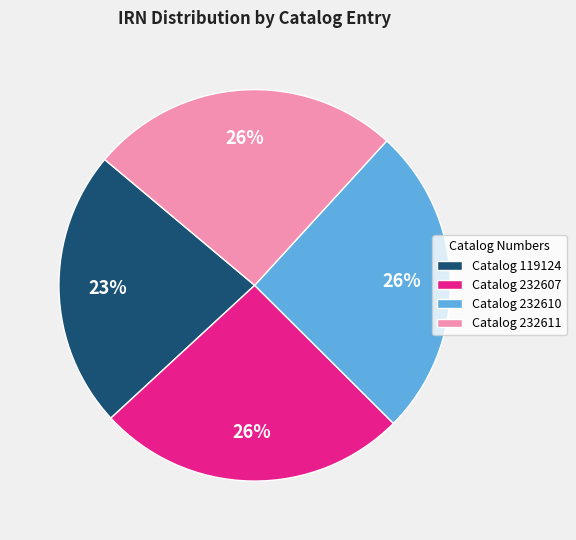

True or false: Catalog 232610 accounts for 26% of the total.

True